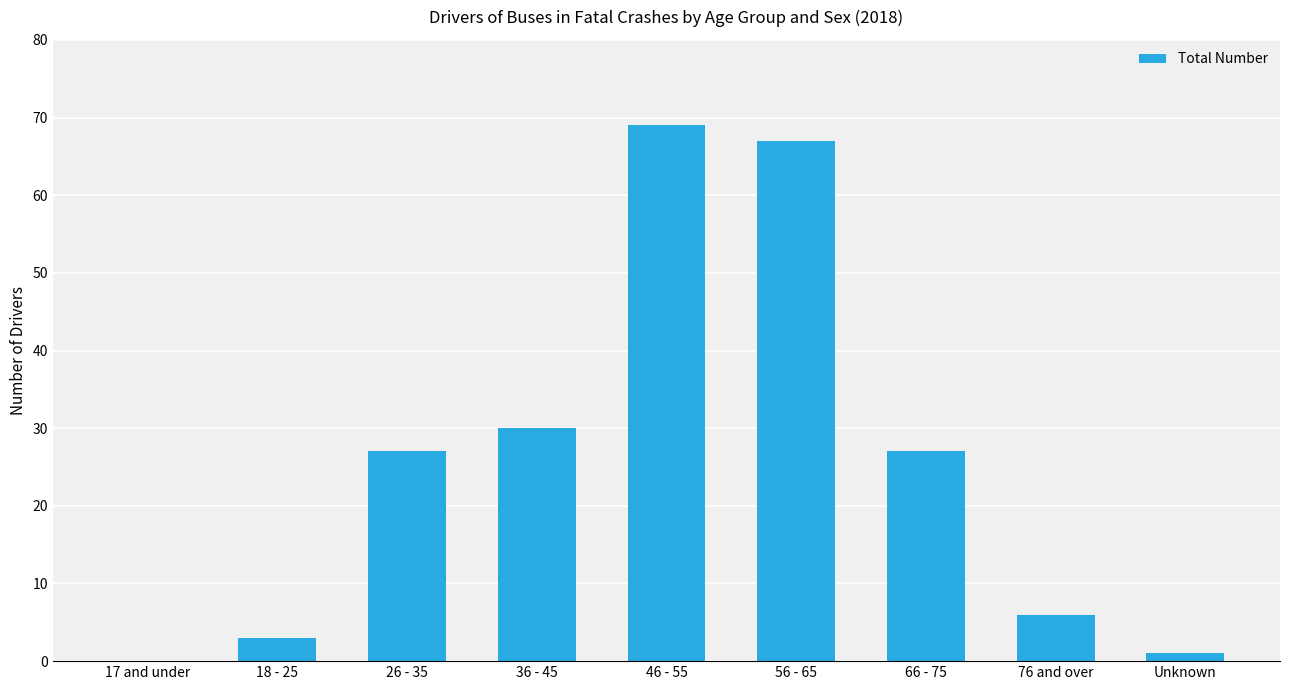

Reading left to right, extract all data points from this chart.

17 and under=0	18 - 25=3	26 - 35=27	36 - 45=30	46 - 55=69	56 - 65=67	66 - 75=27	76 and over=6	Unknown=1